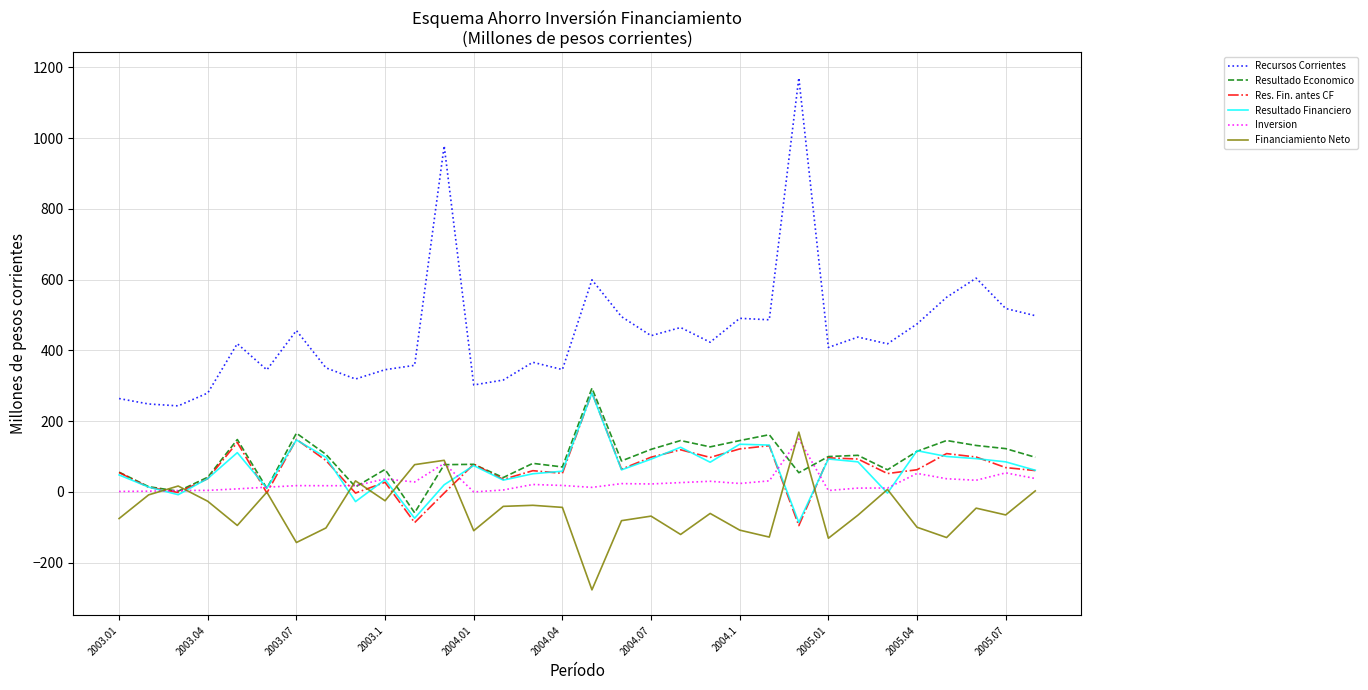

What is the maximum value for Res. Fin. antes CF?

280.4